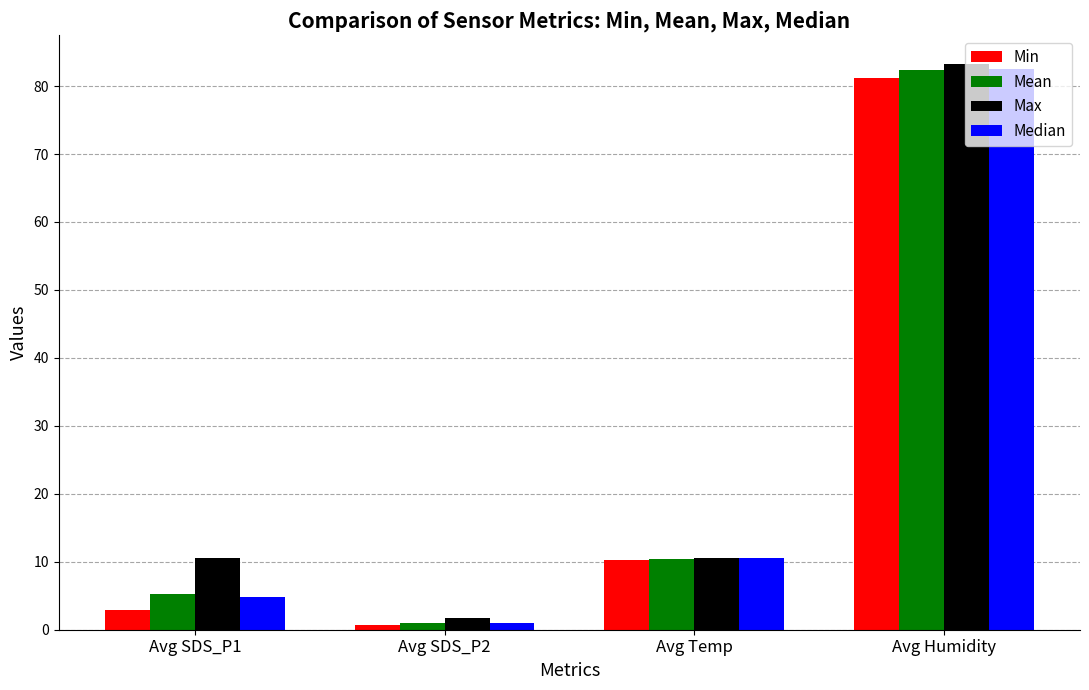

What is the total value across all series at Avg Humidity?

329.4